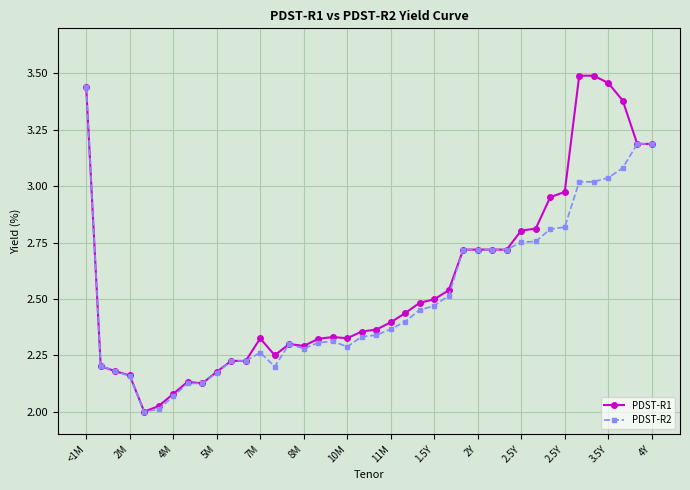

True or false: PDST-R1 has more than 0 interior local peaks.

True